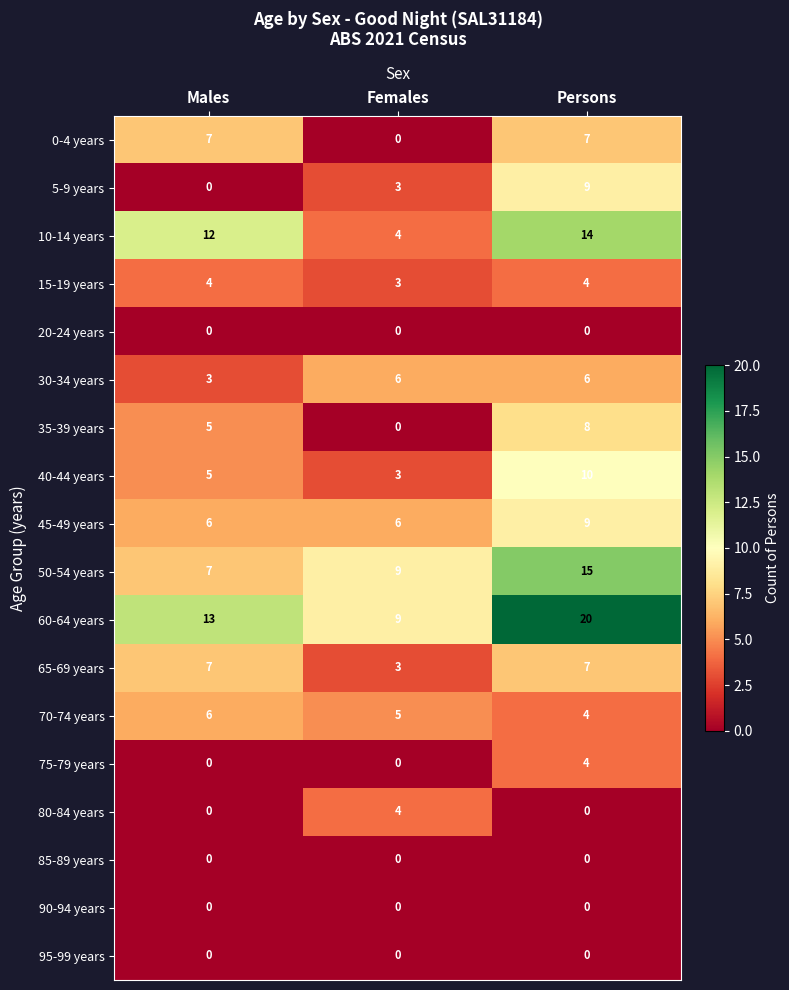

What is the total value across all series at Males?

75